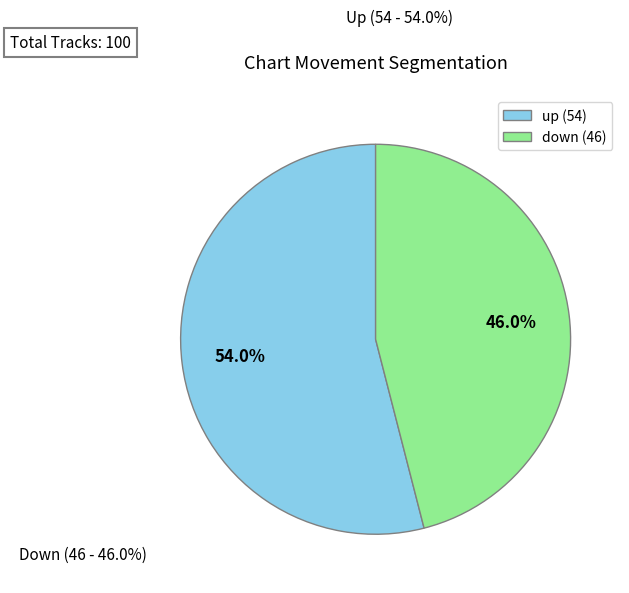

Do down and up together represent more than half of the pie?

Yes